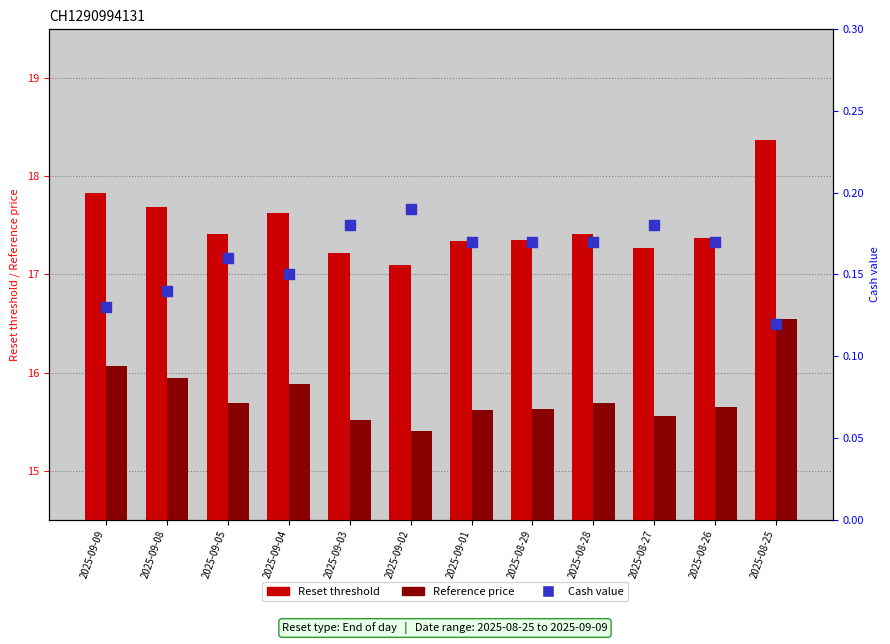

Which series has the largest Y range (max minus min)?

Reset threshold